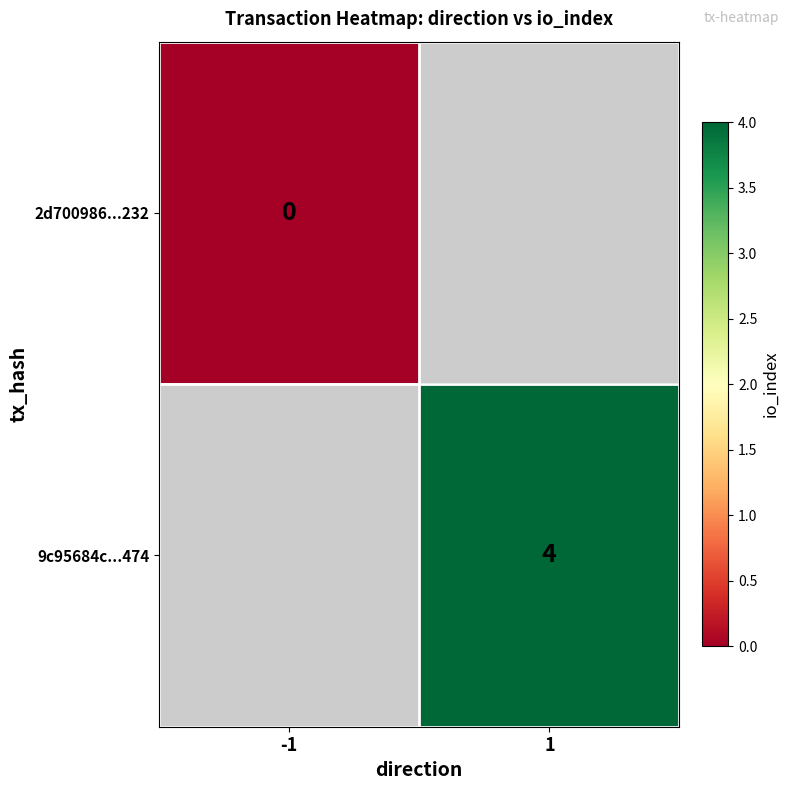

Count the number of categories in the chart.

2